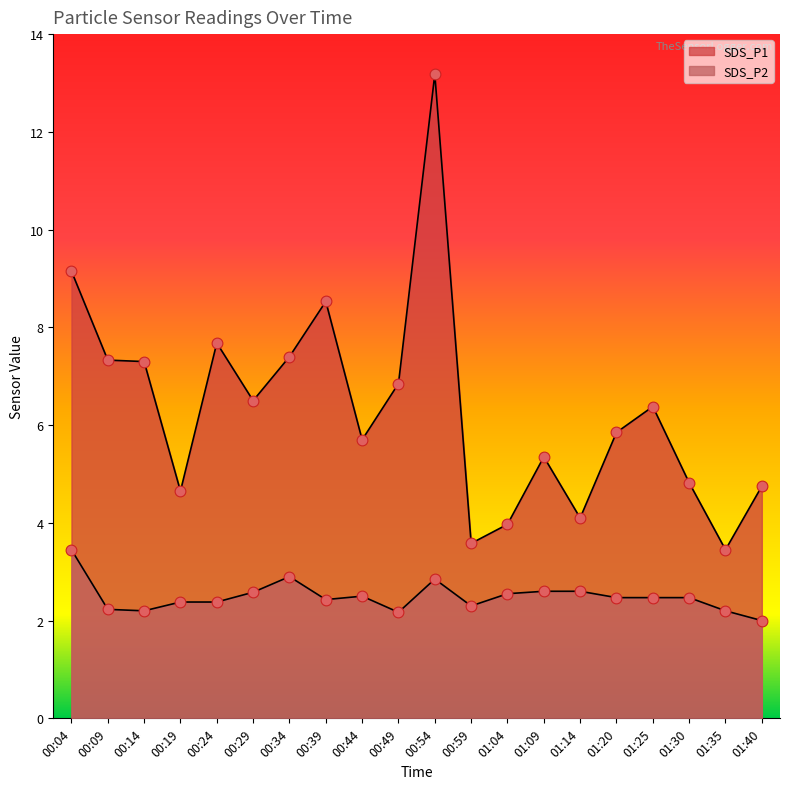

What is the total value across all series at 00:59?

5.9